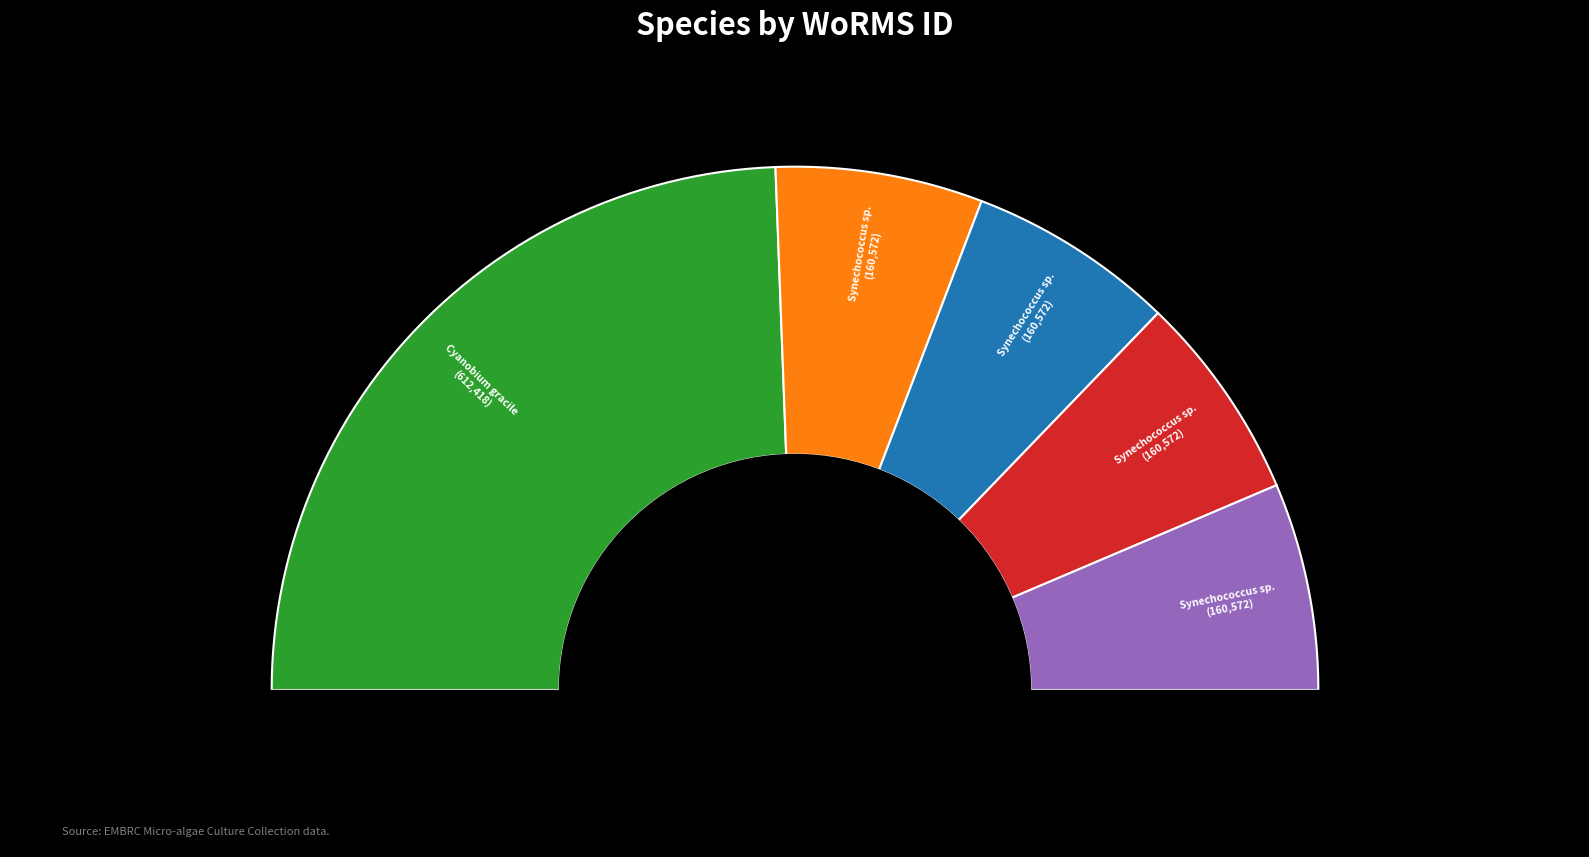

Is there a majority slice in this chart?

No